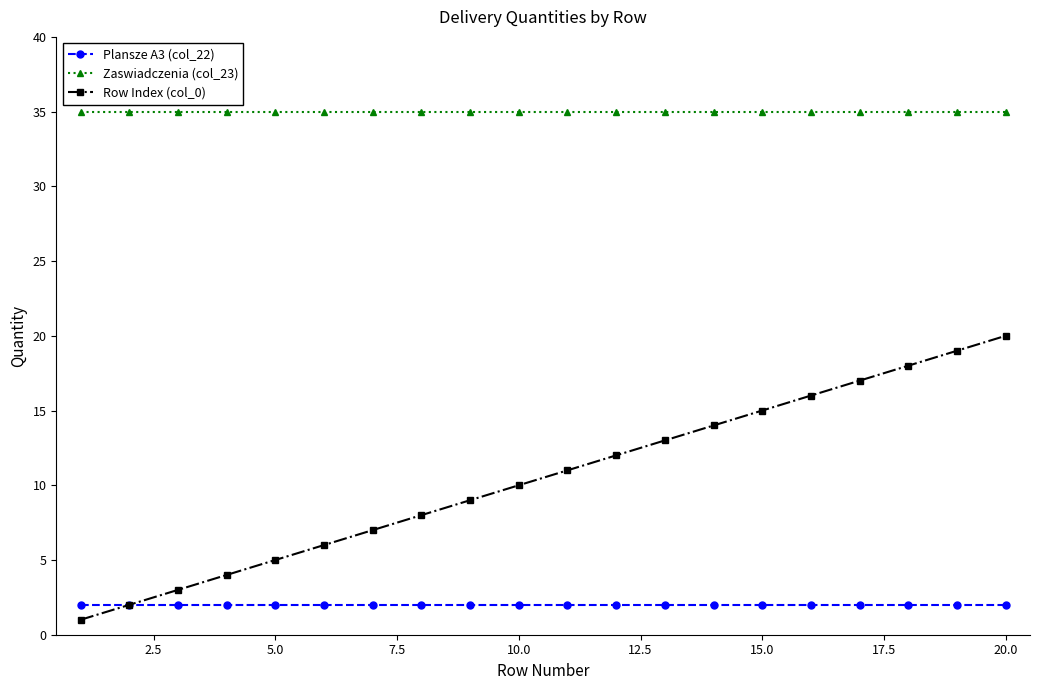

Rank the series by their average value, from highest to lowest.

Zaswiadczenia (col_23), Row Index (col_0), Plansze A3 (col_22)